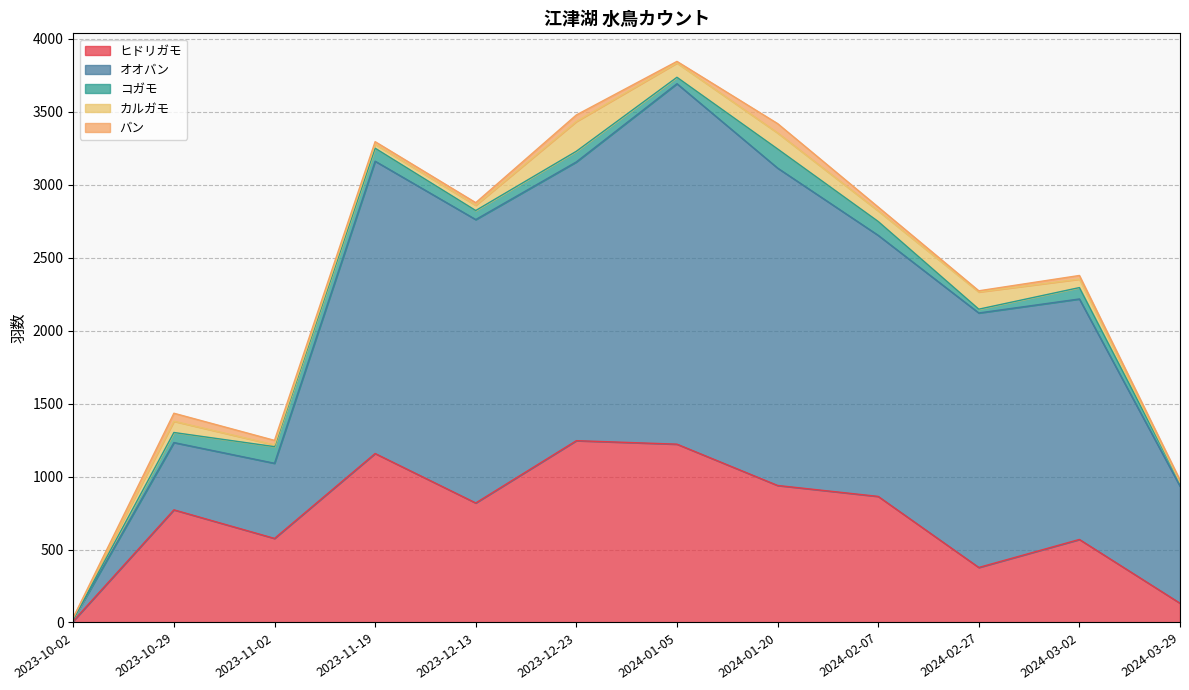

Which has a higher value, 2023-10-02 or 2024-01-05?

2024-01-05